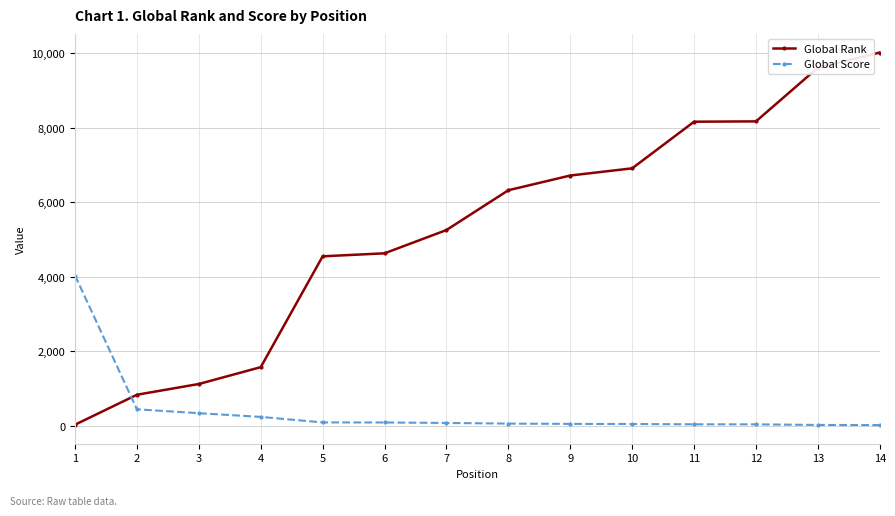

How many values in the Global Score series are below 78?

7